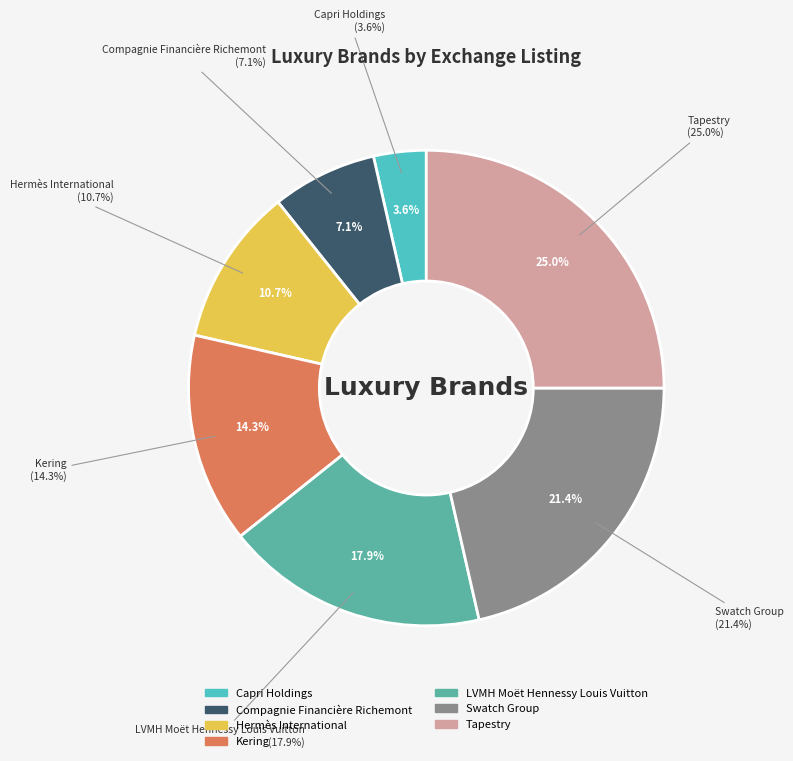

Combined, what portion of the pie is Tapestry and Capri Holdings?

28.6%